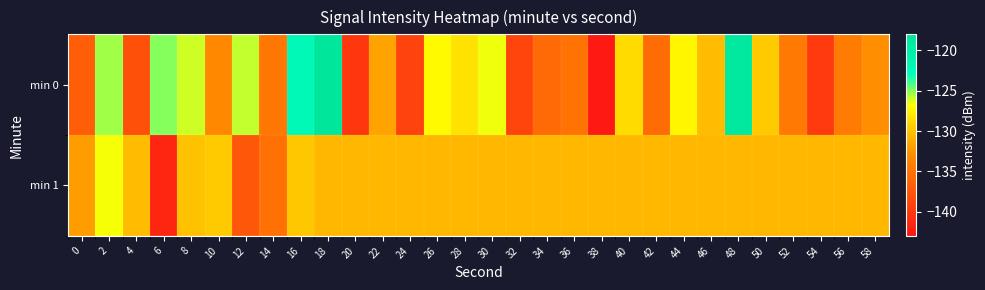

How many series are shown in this chart?

2